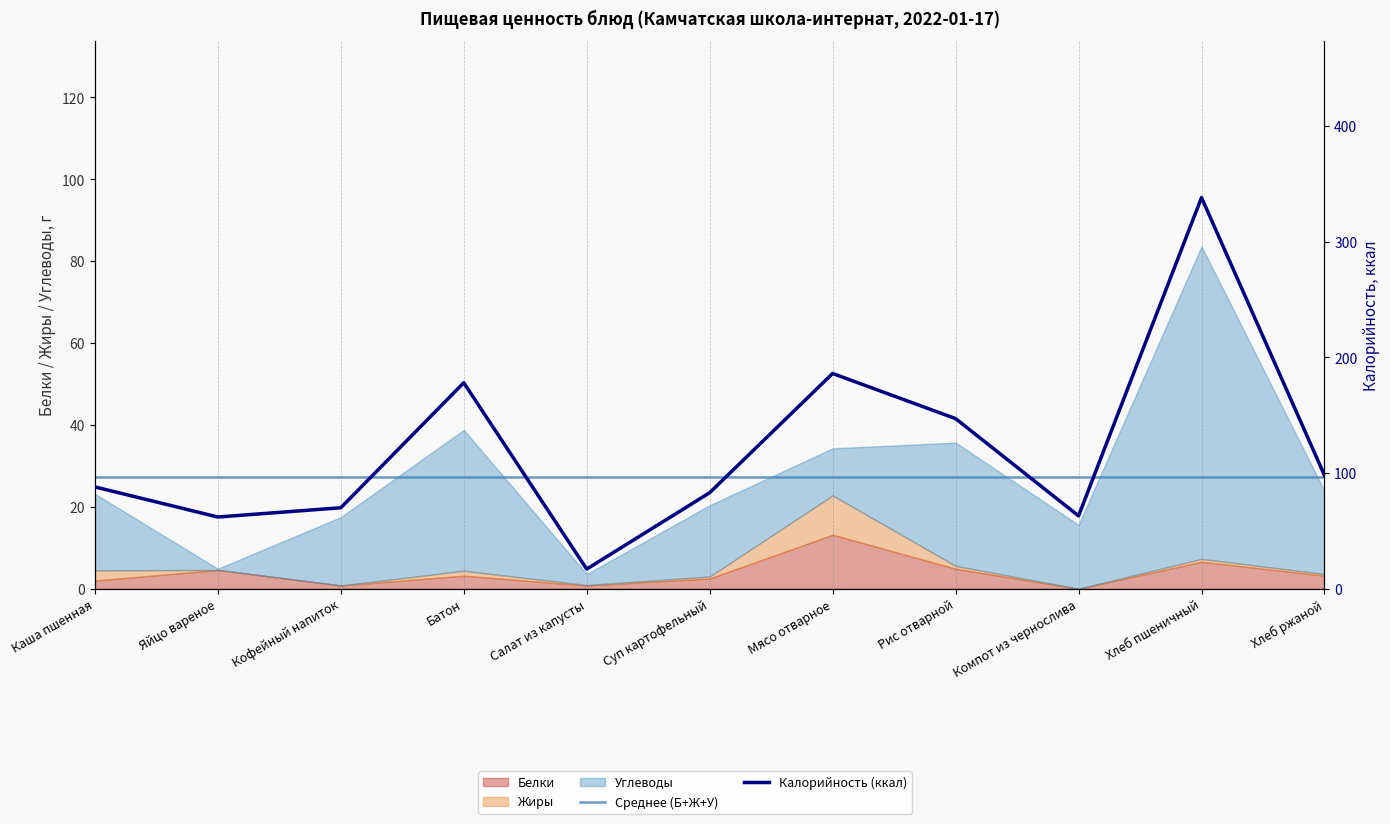

What is the difference between the Калорийность (ккал) values at Кофейный напиток and Хлеб ржаной?

28.0